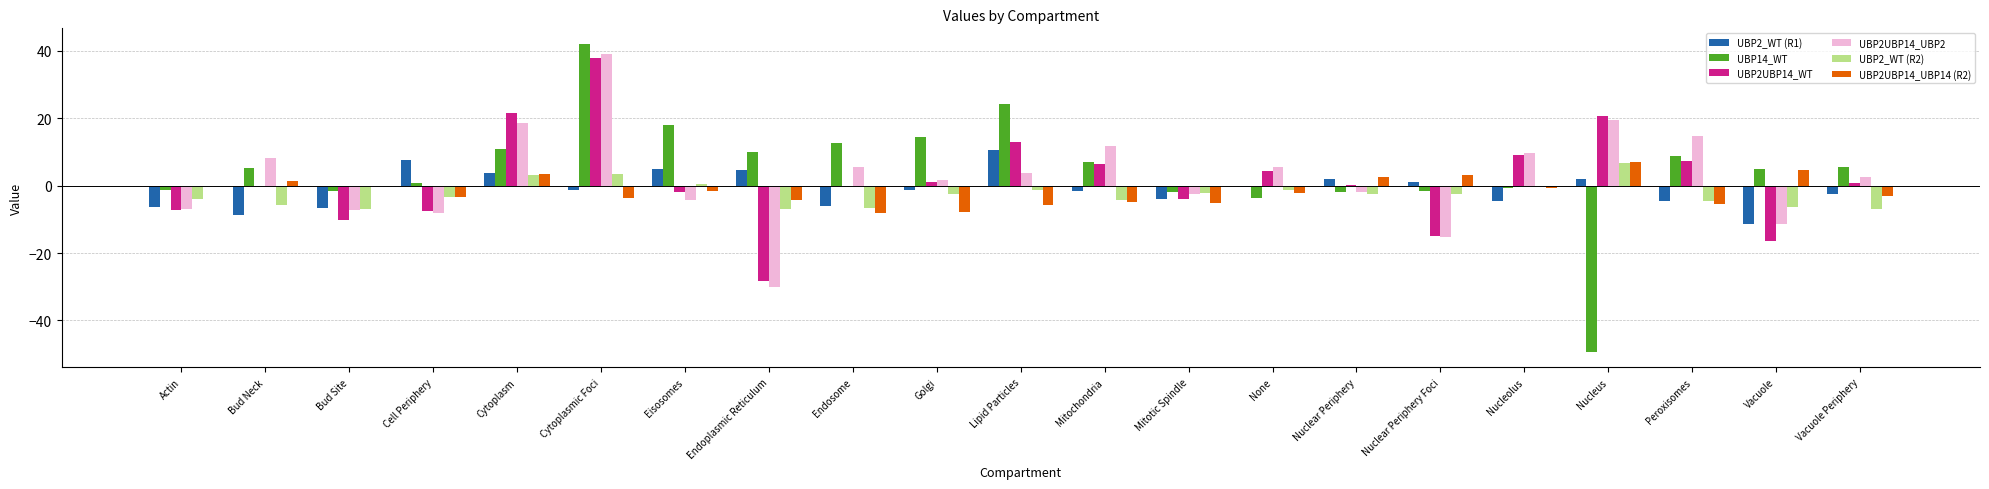

Which label corresponds to the largest value in the chart?

Cytoplasmic Foci